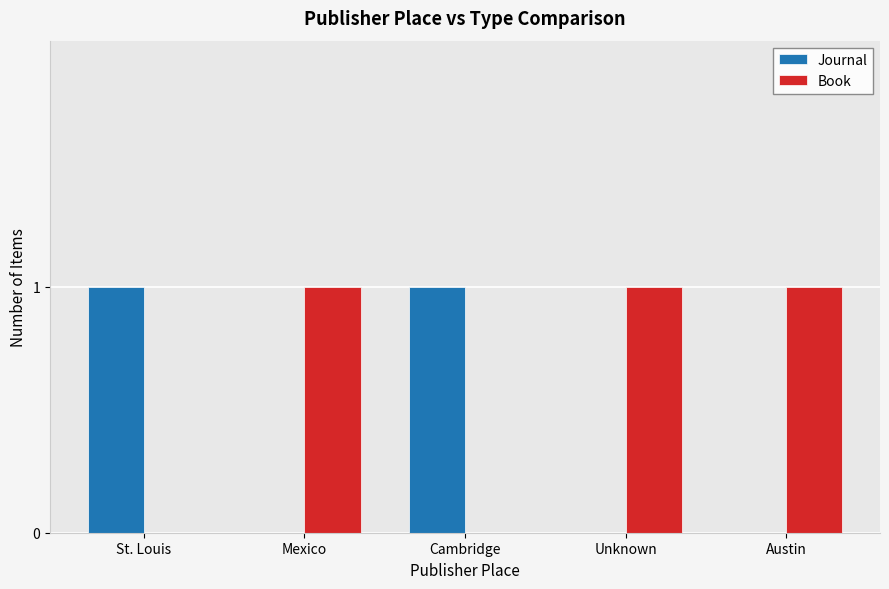

How many categories are shown in the chart?

5